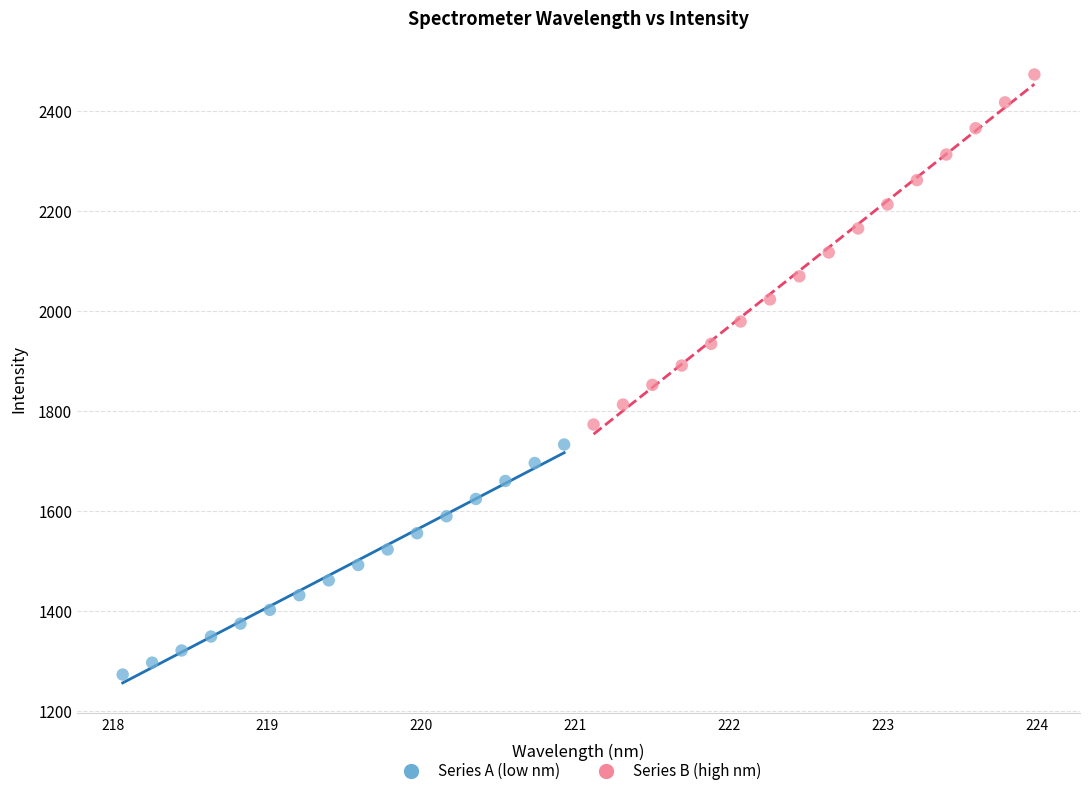

Which series has the largest Y range (max minus min)?

Series B (high nm)